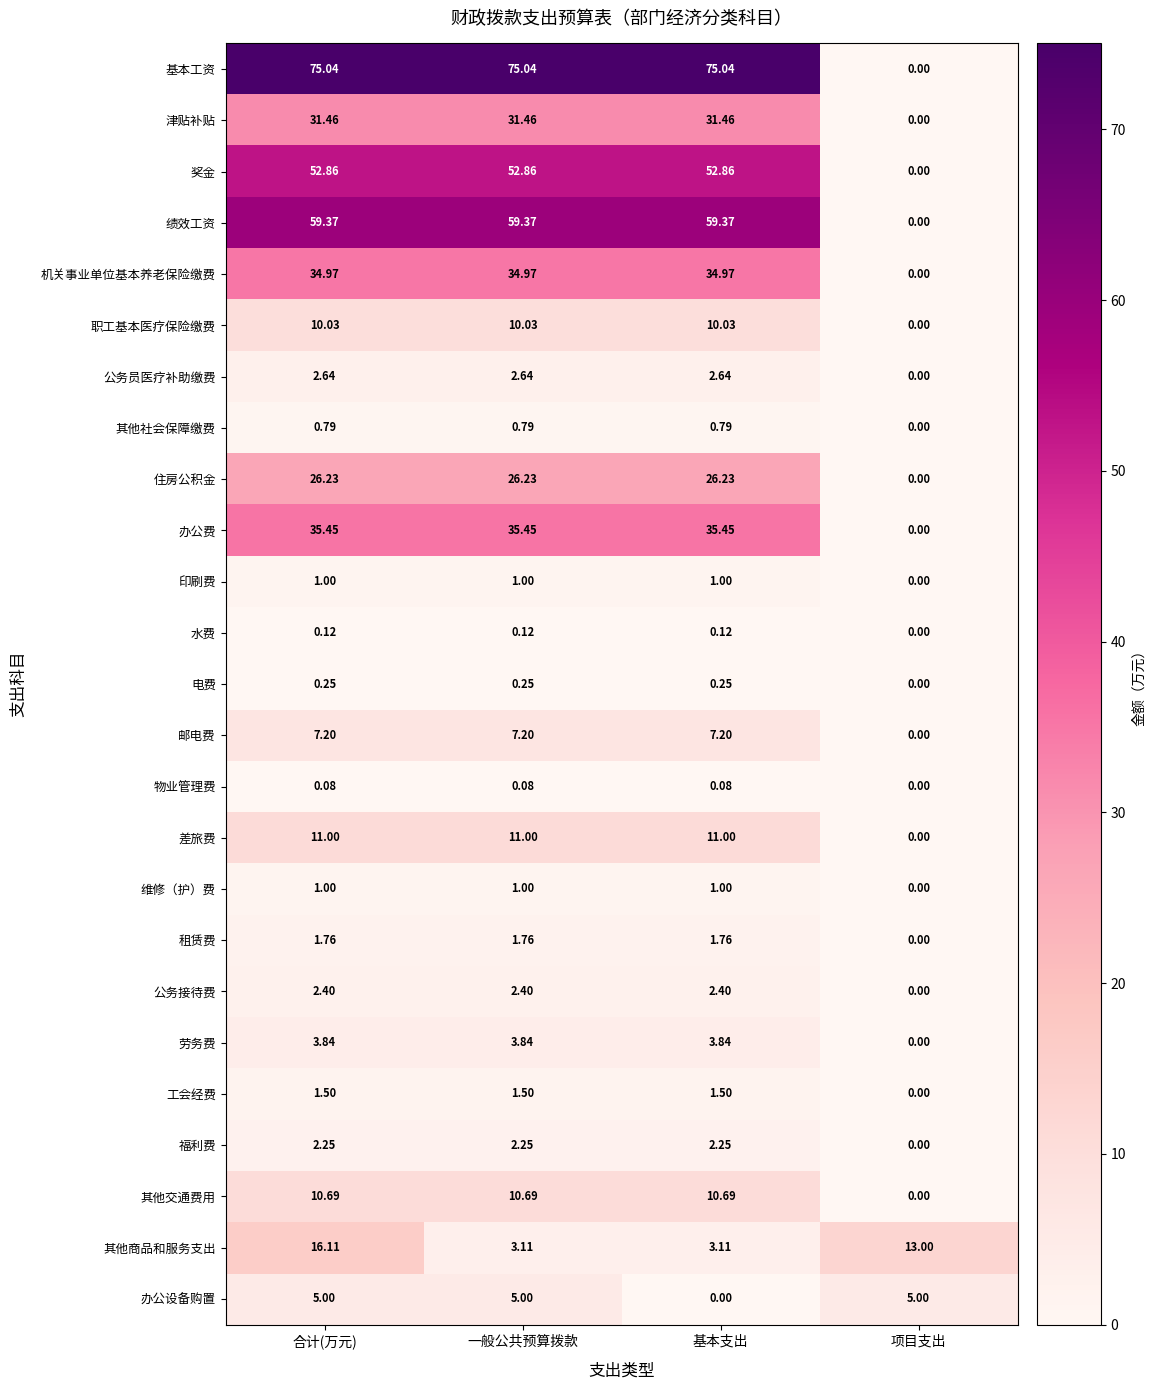

Between 合计(万元) and 基本支出, which series saw the biggest shift?

其他商品和服务支出